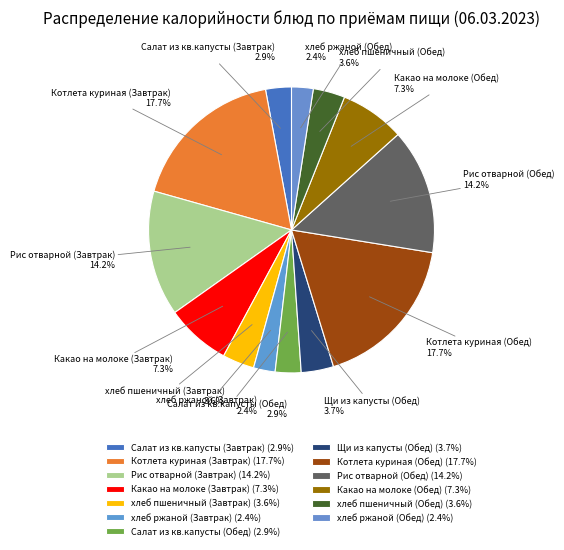

What is the total percentage of Какао на молоке (Завтрак) and Котлета куриная (Завтрак)?

25.0%